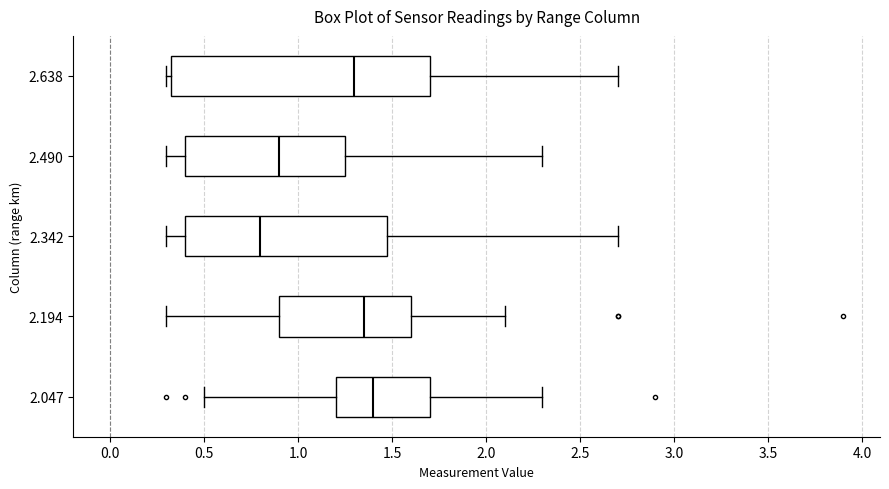

Where is the right edge of the box at y = 2.047 on the x-axis? The values are not printed on the chart, so give them approximately, as read against the axis.

1.70